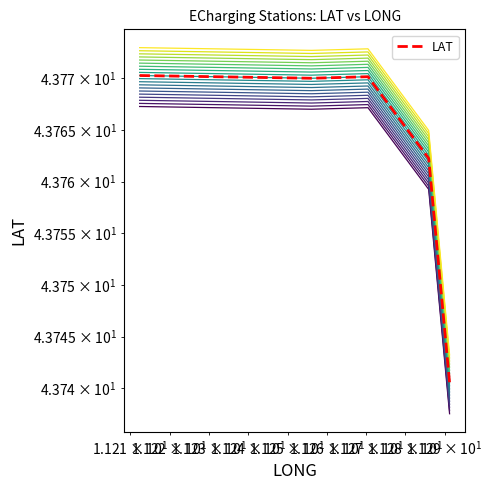

True or false: the data shows 16.0 at $\mathdefault{10^{2}}$.

False